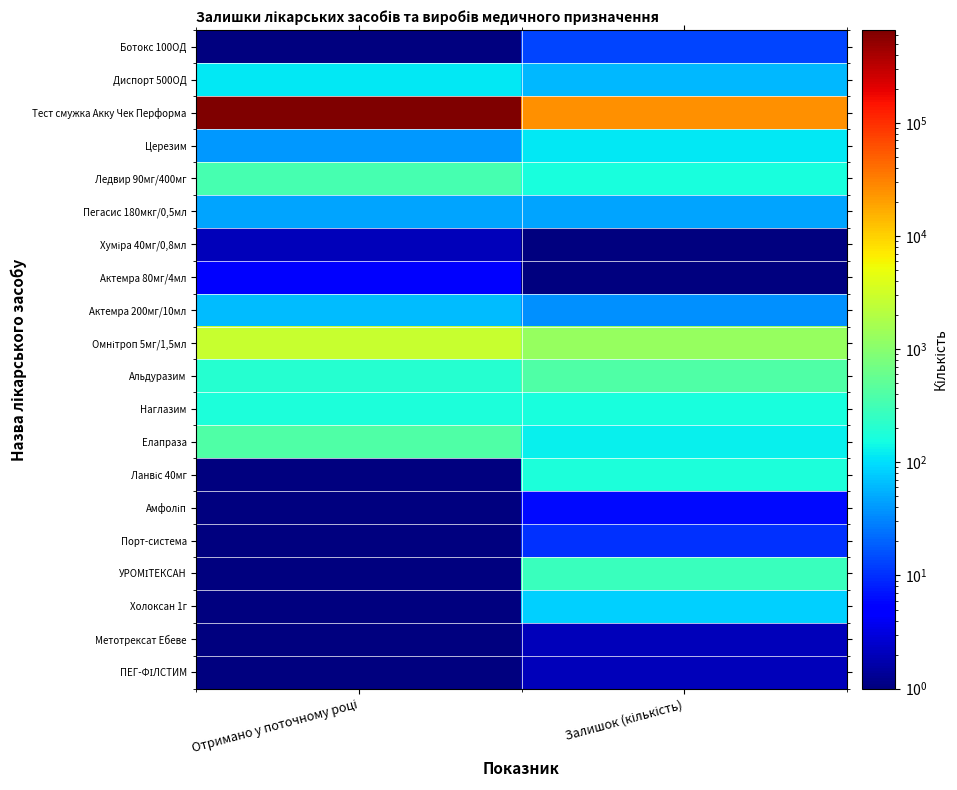

Which category has the lowest value across all series?

Отримано у поточному році